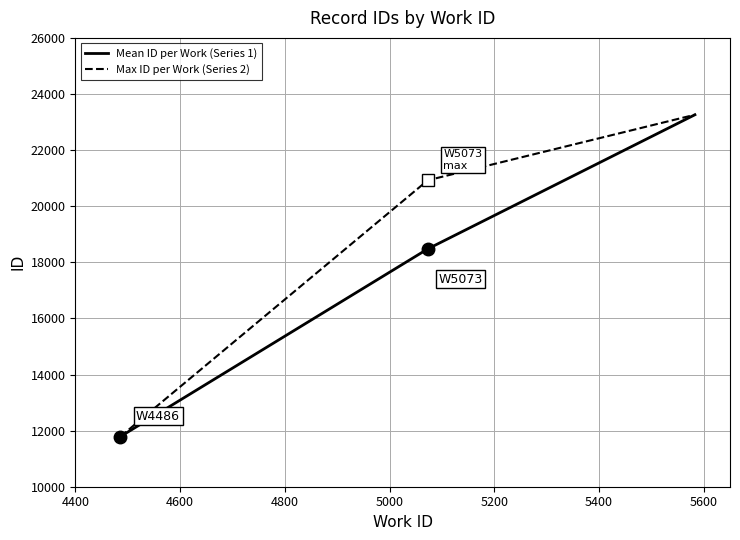

Which series has the largest total across all categories?

Max ID per Work (Series 2)